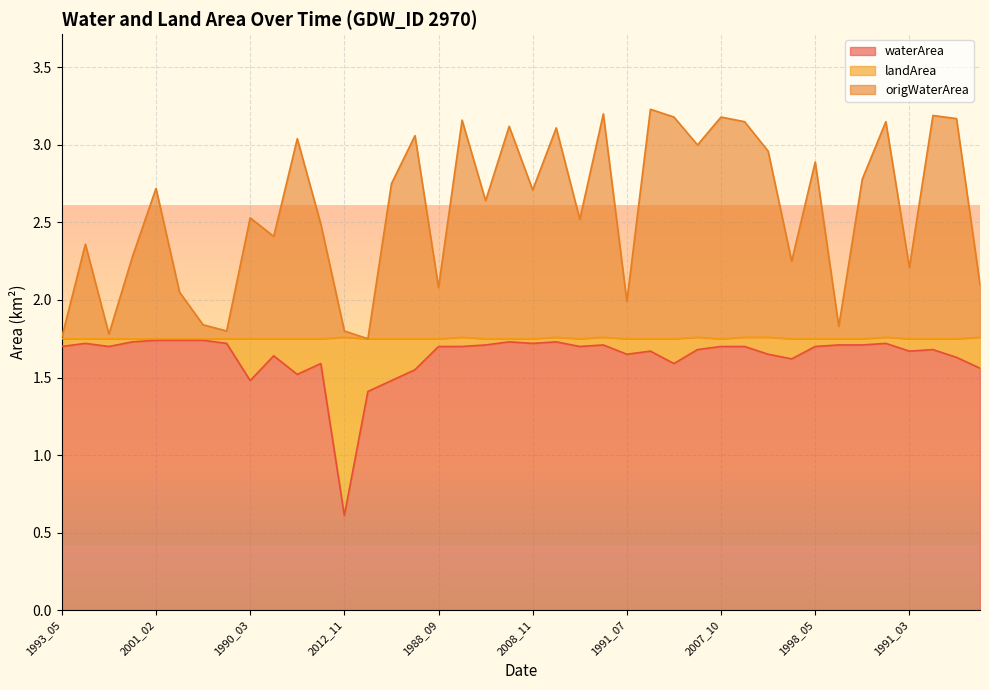

What is the label of the 12th point from the left?

2013_02